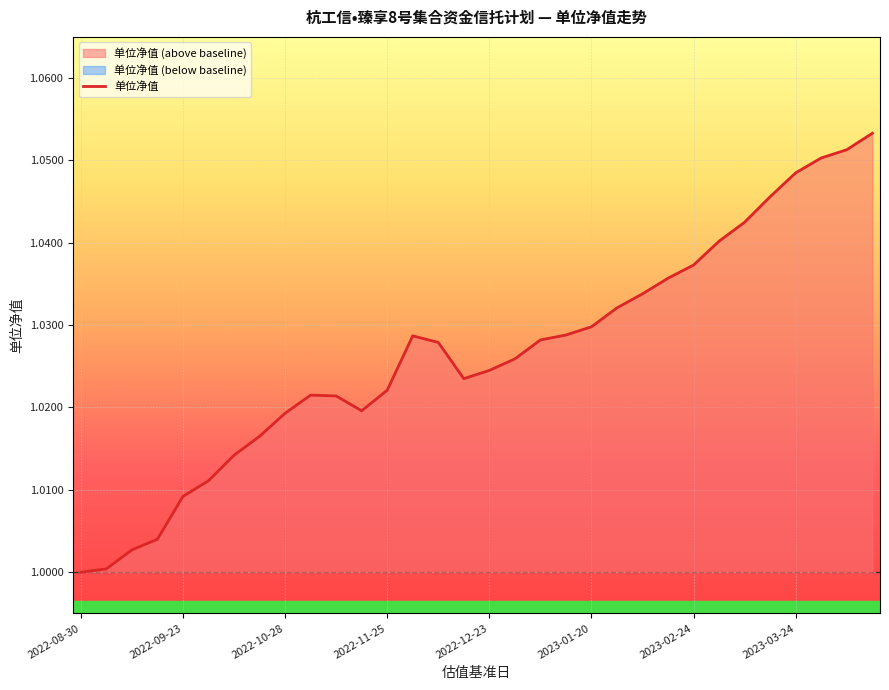

Which has a higher value, 25 or 13?

25